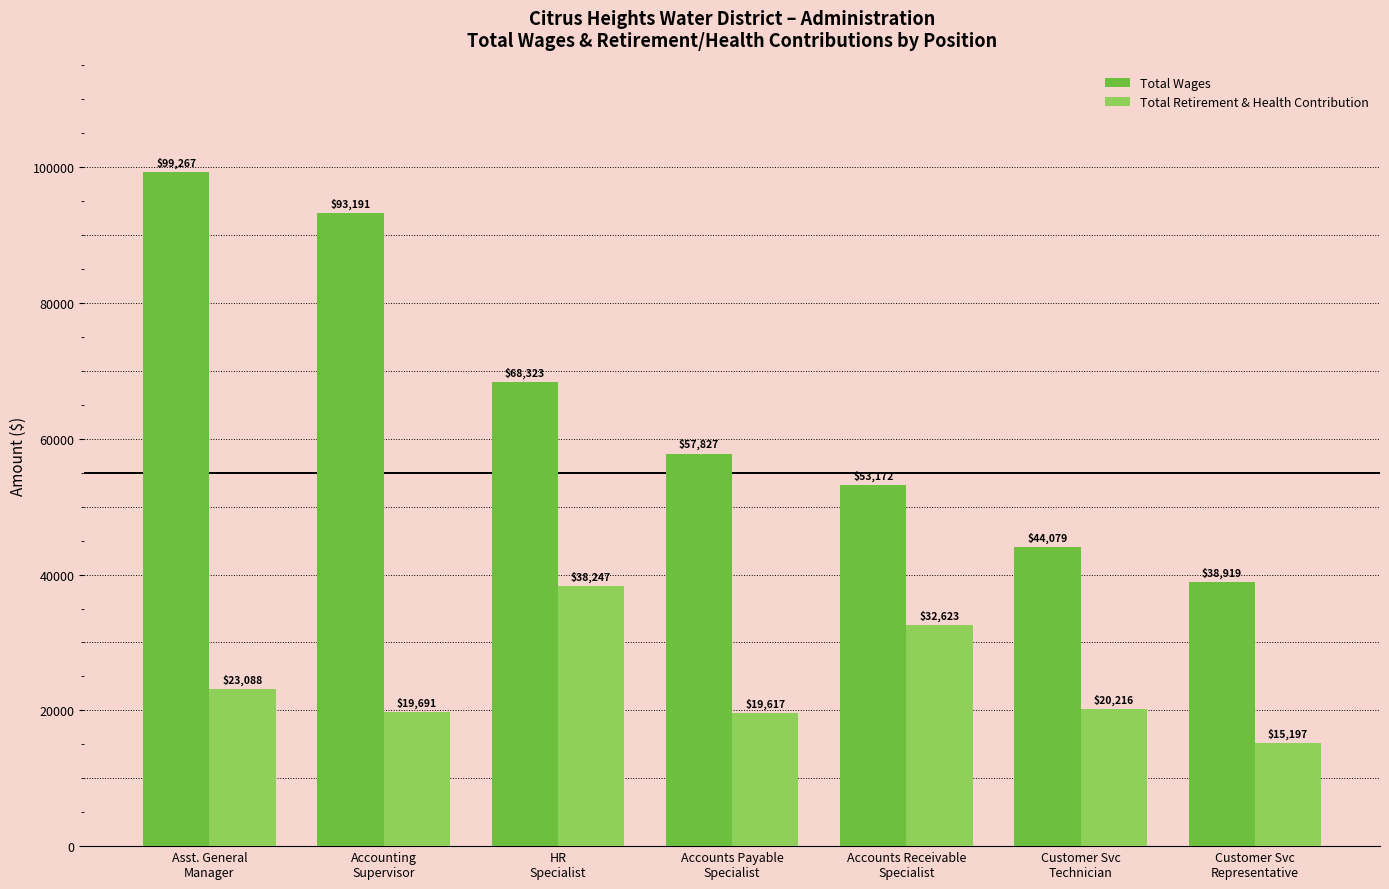

Count the number of categories in the chart.

7